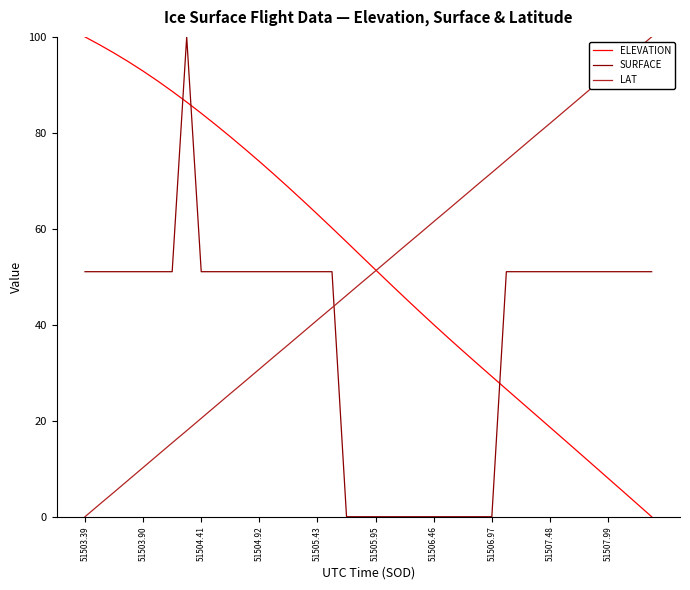

Reading left to right, list all the values displayed in this chart.

ELEVATION: 100.0	98.4	96.6	94.8	92.9	90.8	88.7	86.4	84.1	81.7	79.2	76.7	74.0	71.4	68.6	65.9	63.0	60.2	57.3	54.4	51.4	48.5	45.7	42.8	40.0	37.3	34.6	31.9	29.2	26.6	23.9	21.3	18.7	16.0	13.3	10.7	8.0	5.4	2.7	0.0
SURFACE: 51.1	51.1	51.1	51.1	51.1	51.1	51.1	100.0	51.1	51.1	51.1	51.1	51.1	51.1	51.1	51.1	51.1	51.1	0.0	0.0	0.0	0.0	0.0	0.0	0.0	0.0	0.0	0.0	0.0	51.1	51.1	51.1	51.1	51.1	51.1	51.1	51.1	51.1	51.1	51.1
LAT: 0.0	2.6	5.1	7.7	10.3	12.8	15.4	17.9	20.5	23.1	25.7	28.2	30.8	33.3	35.9	38.4	41.0	43.6	46.1	48.7	51.2	53.8	56.4	58.9	61.5	64.0	66.6	69.2	71.7	74.3	76.9	79.4	82.0	84.5	87.1	89.7	92.3	94.8	97.4	100.0